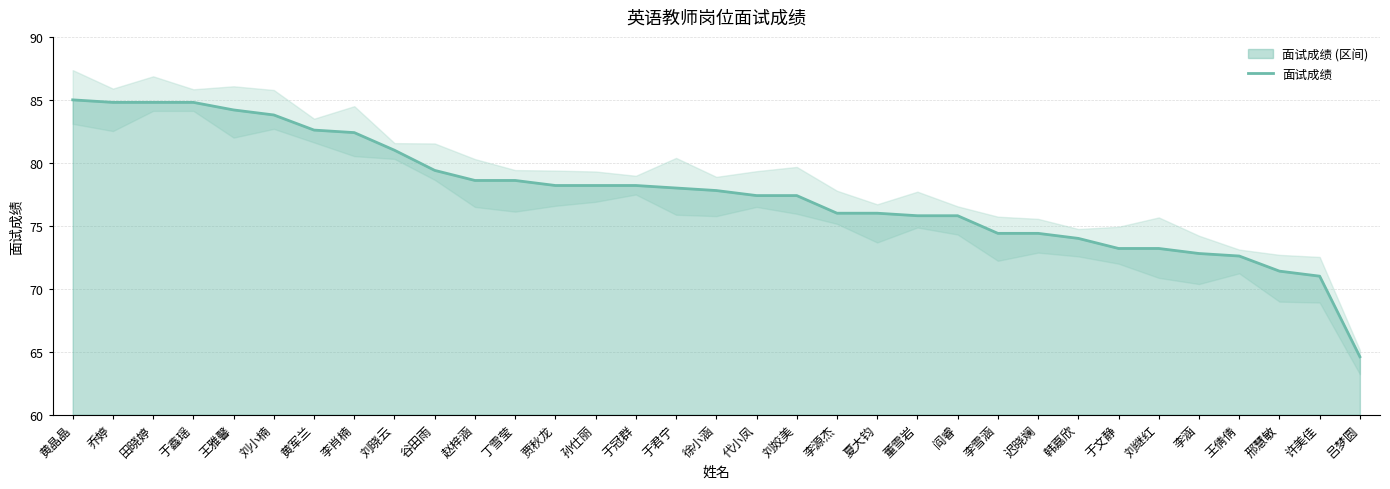

Does the chart display data point markers on the line(s)?

No